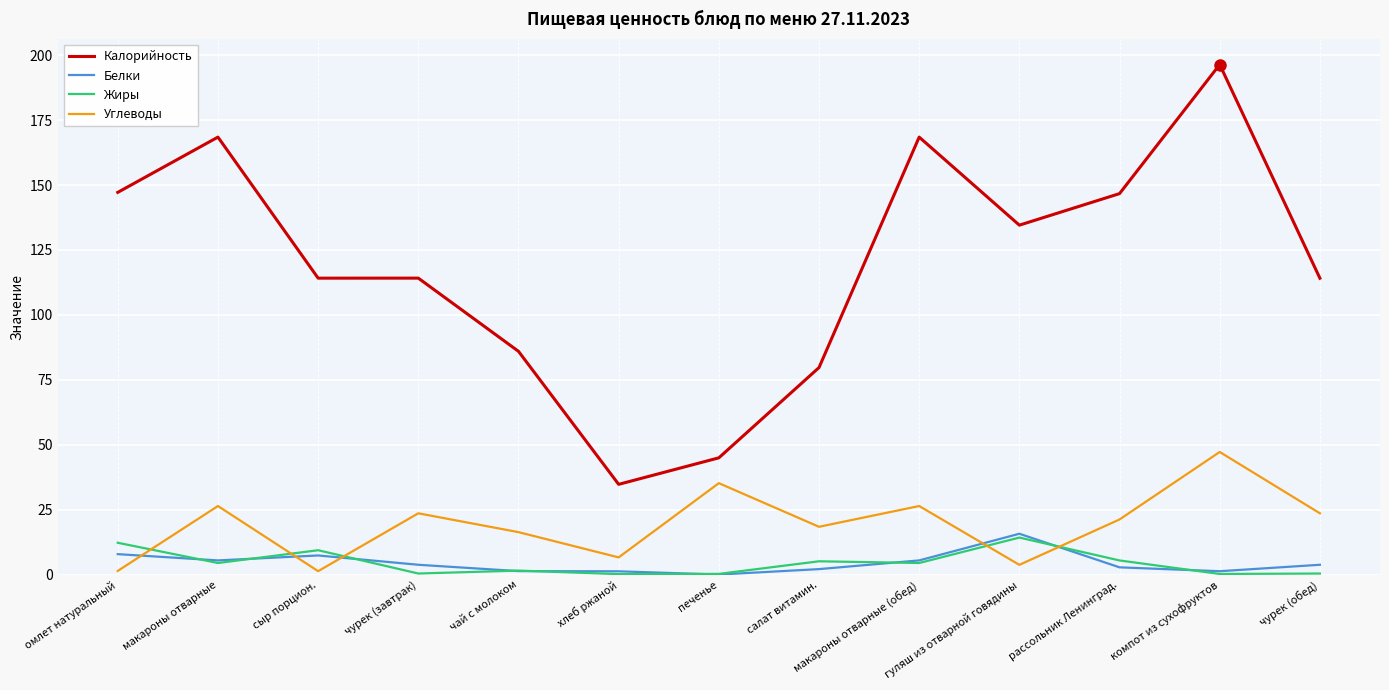

What is the smallest value displayed?

0.1